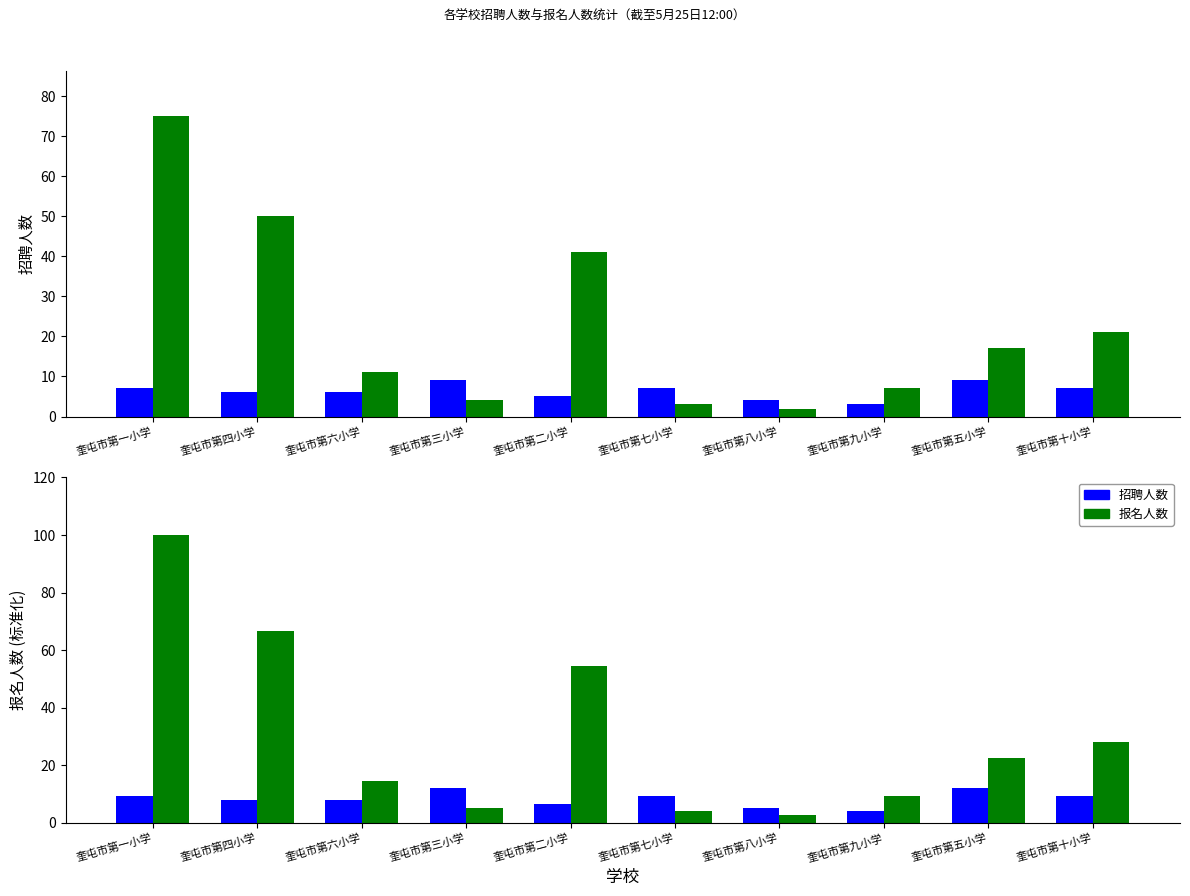

Which series has the largest total across all categories?

报名人数